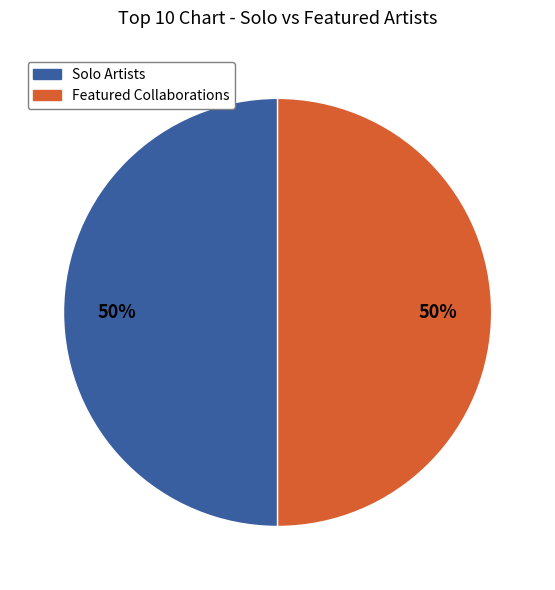

How many segments does this pie chart have?

2